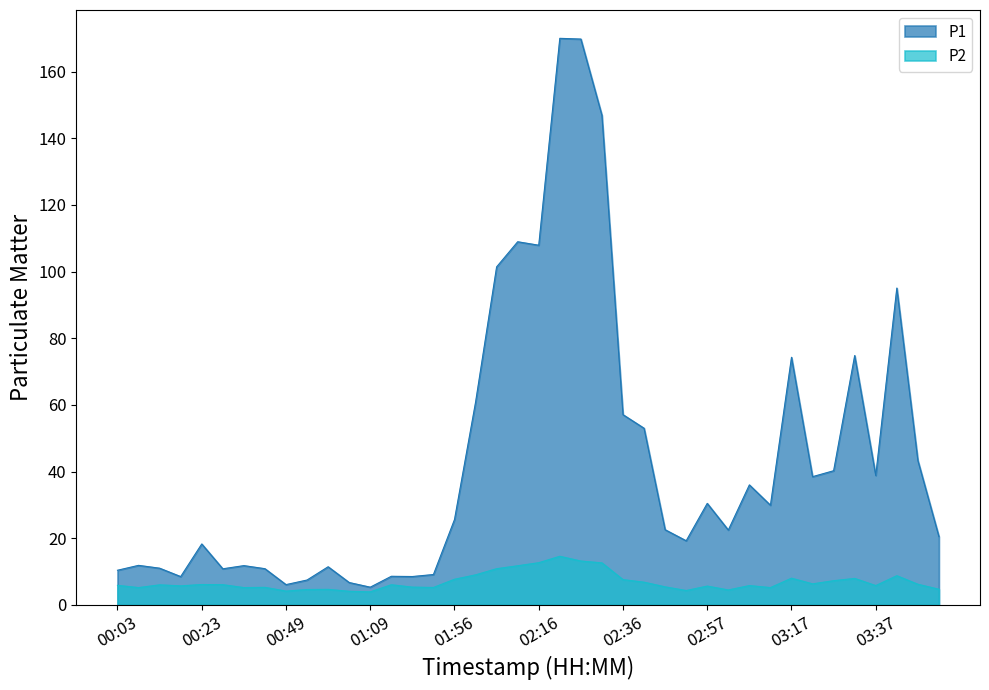

What is the difference between the highest and lowest values at 02:16?

95.3